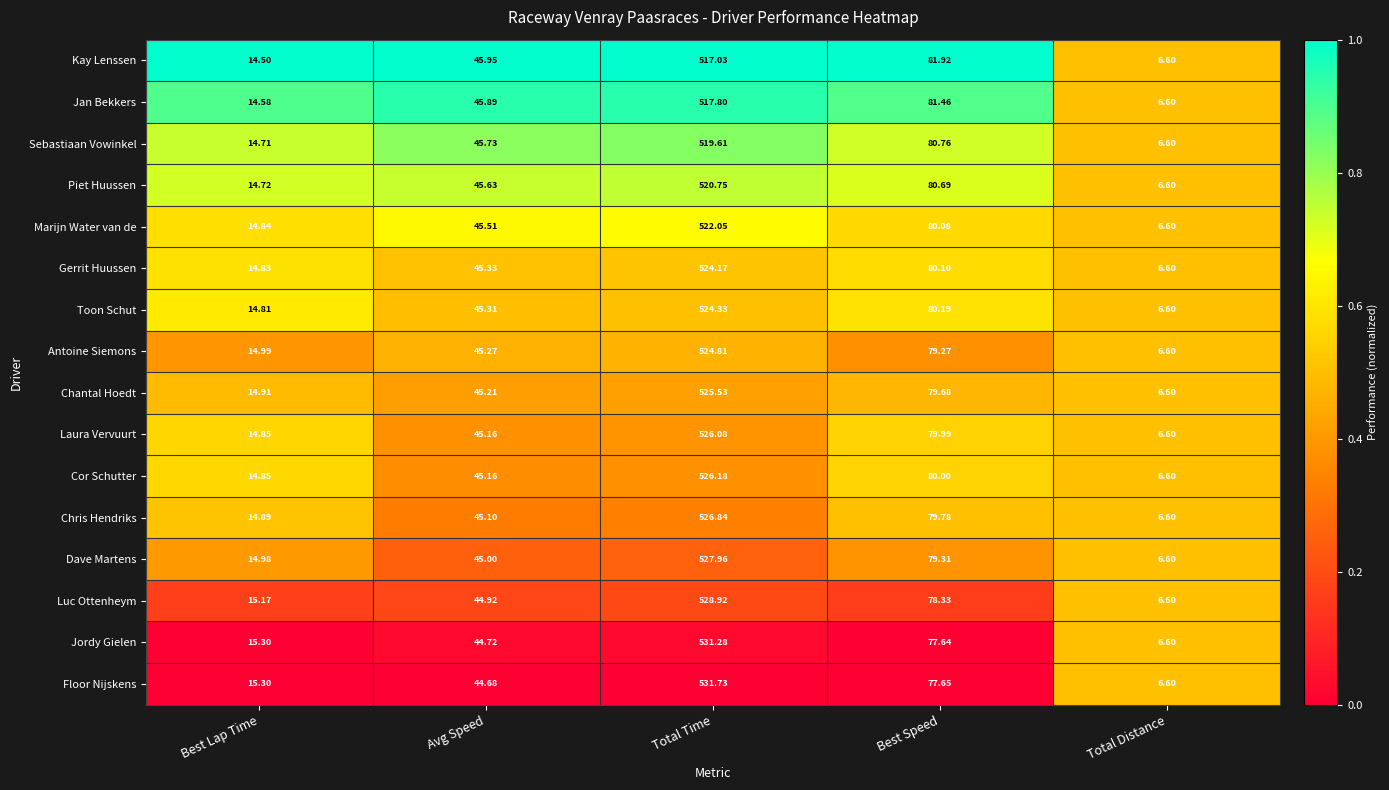

What is the total value across all series at Total Time?

8395.1